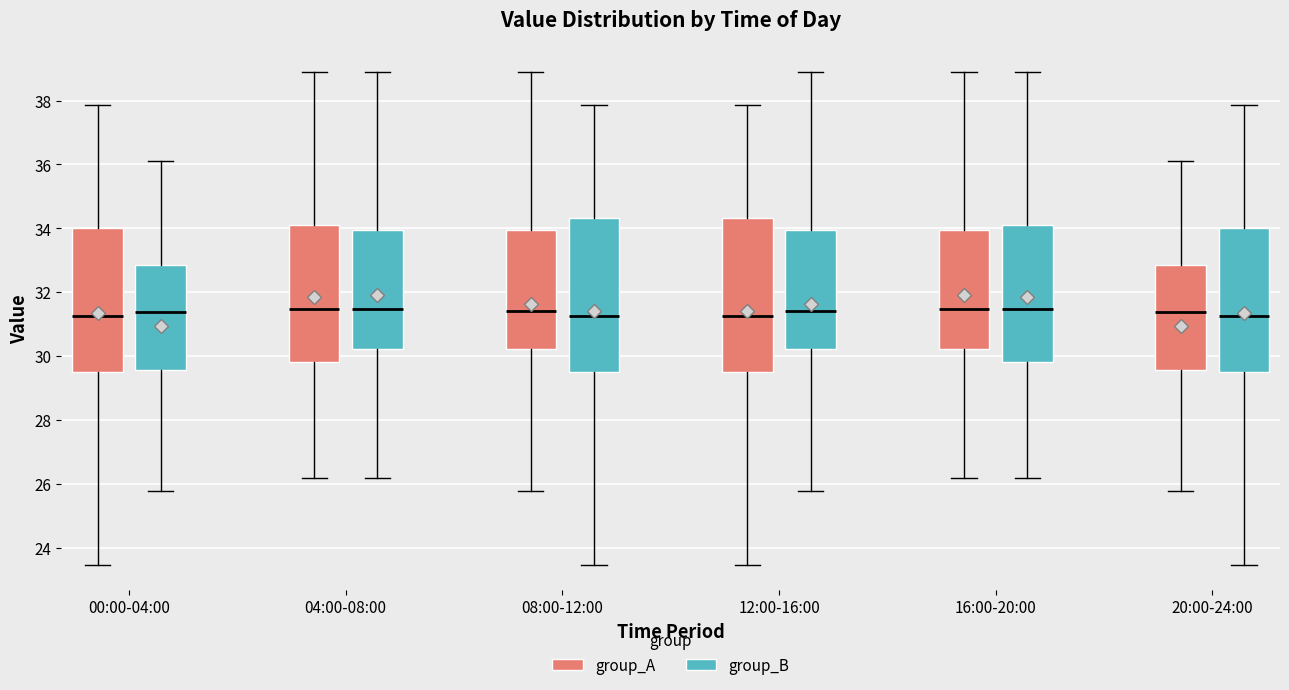

Reading left to right, read every box against the y-axis: the position of its median line, the range the box covers, and the ends of its whiskers. The values are not printed on the chart, so give them approximately, as read against the axis.

00:00-04:00 (group_A): median 31.2, box 29.6 to 34.0, whiskers 23.4 to 37.8
00:00-04:00 (group_B): median 31.4, box 29.6 to 32.8, whiskers 25.8 to 36.2
04:00-08:00 (group_A): median 31.4, box 29.8 to 34.2, whiskers 26.2 to 39.0
04:00-08:00 (group_B): median 31.4, box 30.2 to 34.0, whiskers 26.2 to 39.0
08:00-12:00 (group_A): median 31.4, box 30.2 to 34.0, whiskers 25.8 to 39.0
08:00-12:00 (group_B): median 31.2, box 29.6 to 34.4, whiskers 23.4 to 37.8
12:00-16:00 (group_A): median 31.2, box 29.6 to 34.4, whiskers 23.4 to 37.8
12:00-16:00 (group_B): median 31.4, box 30.2 to 34.0, whiskers 25.8 to 39.0
16:00-20:00 (group_A): median 31.4, box 30.2 to 34.0, whiskers 26.2 to 39.0
16:00-20:00 (group_B): median 31.4, box 29.8 to 34.2, whiskers 26.2 to 39.0
20:00-24:00 (group_A): median 31.4, box 29.6 to 32.8, whiskers 25.8 to 36.2
20:00-24:00 (group_B): median 31.2, box 29.6 to 34.0, whiskers 23.4 to 37.8